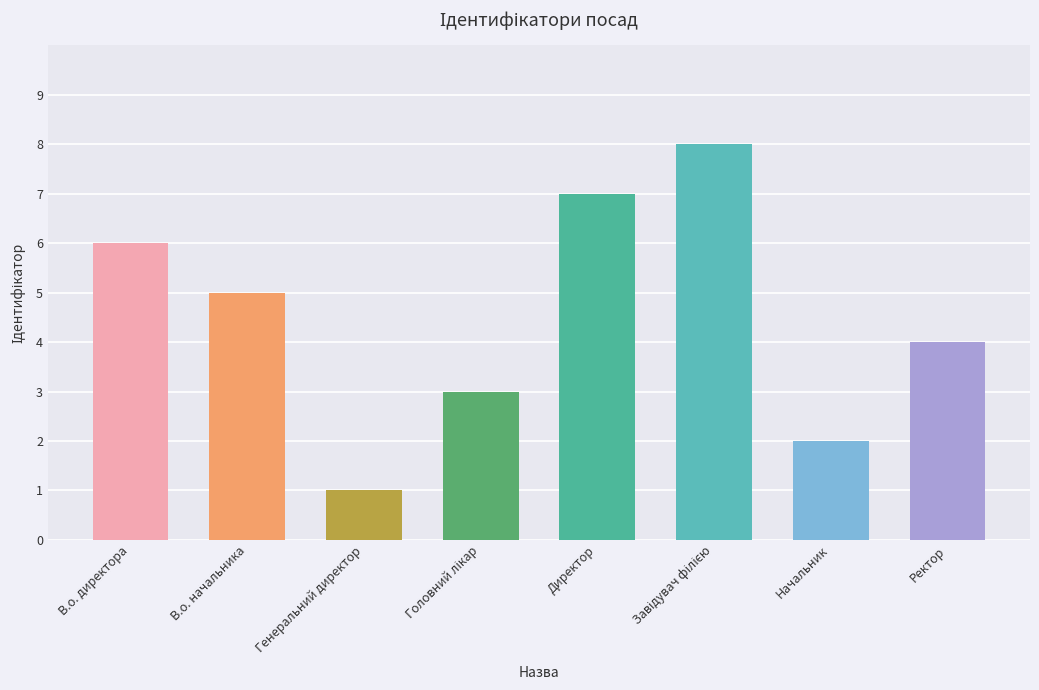

At which category does the chart reach its minimum across all series?

Генеральний директор